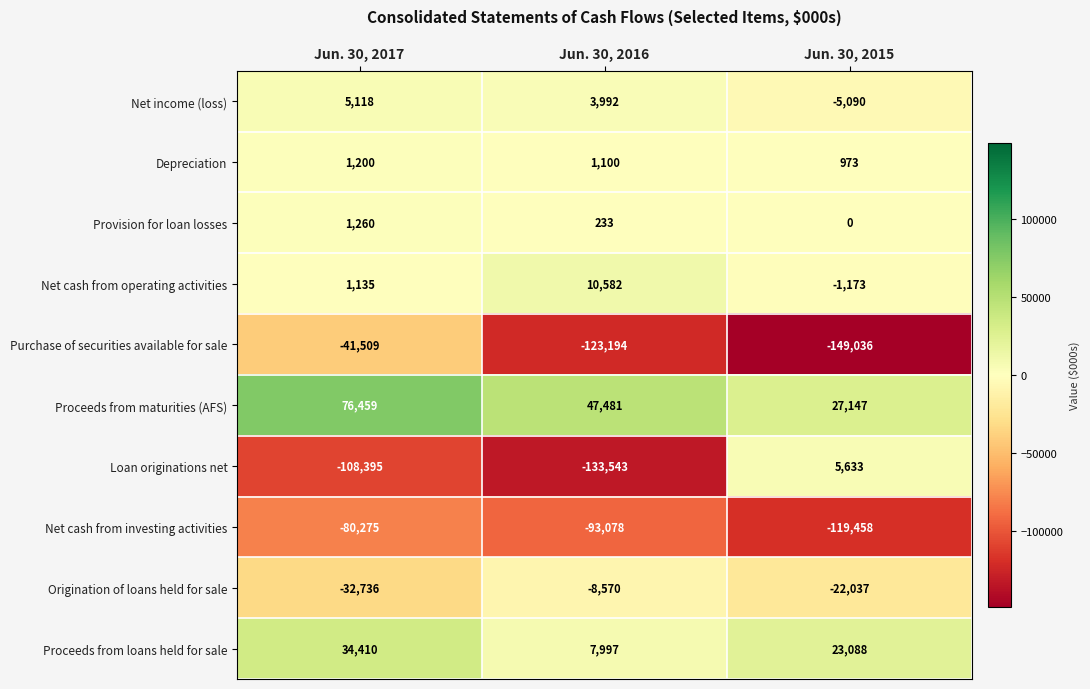

At which category is the sum across all series the highest?

Jun. 30, 2017